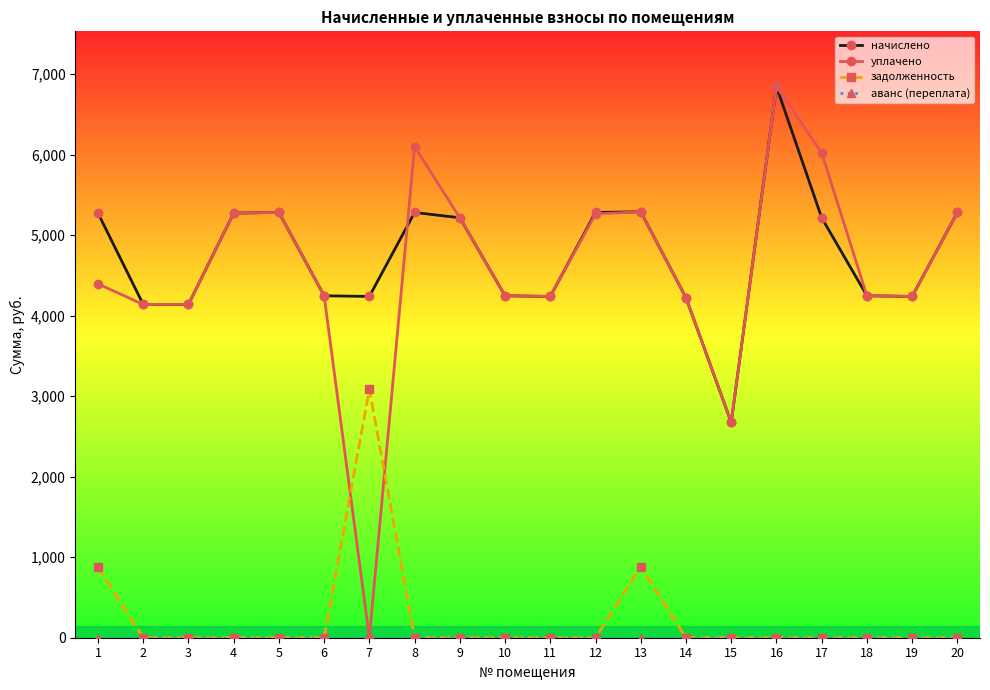

At which category is the sum across all series the highest?

16